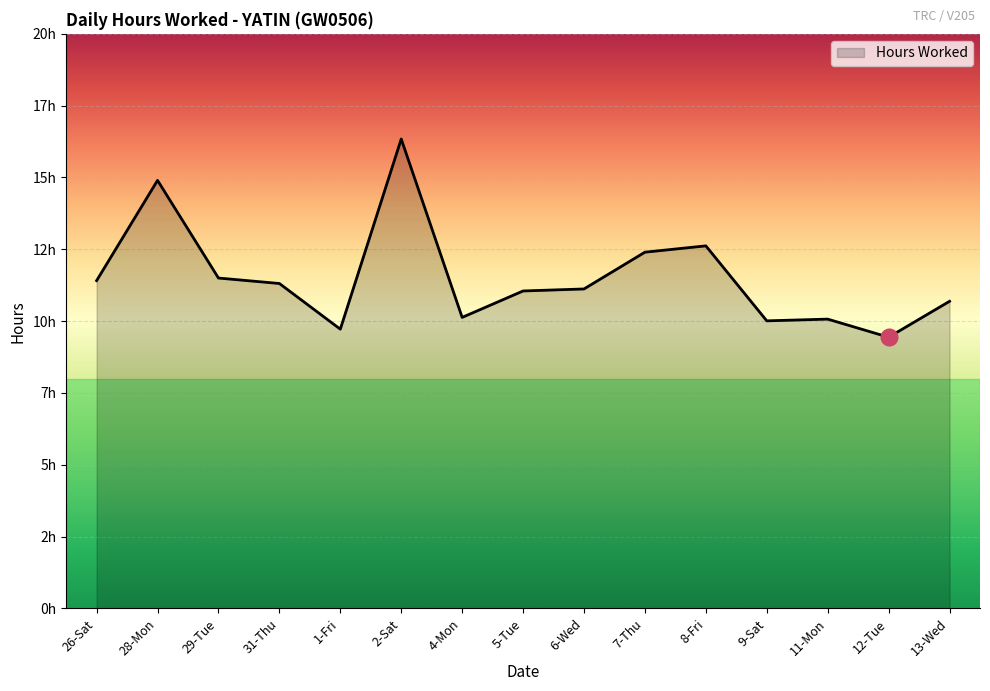

What is the label of the 2nd point from the left?

28-Mon